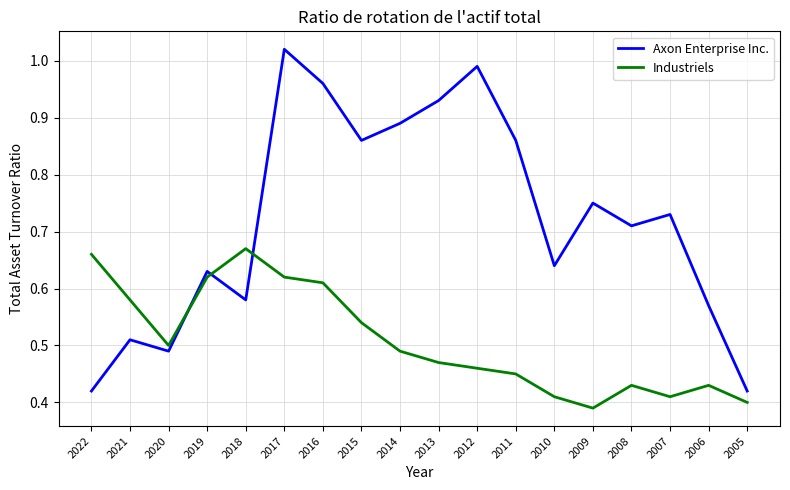

True or false: Industriels has more than 2 points higher than both neighbors.

True